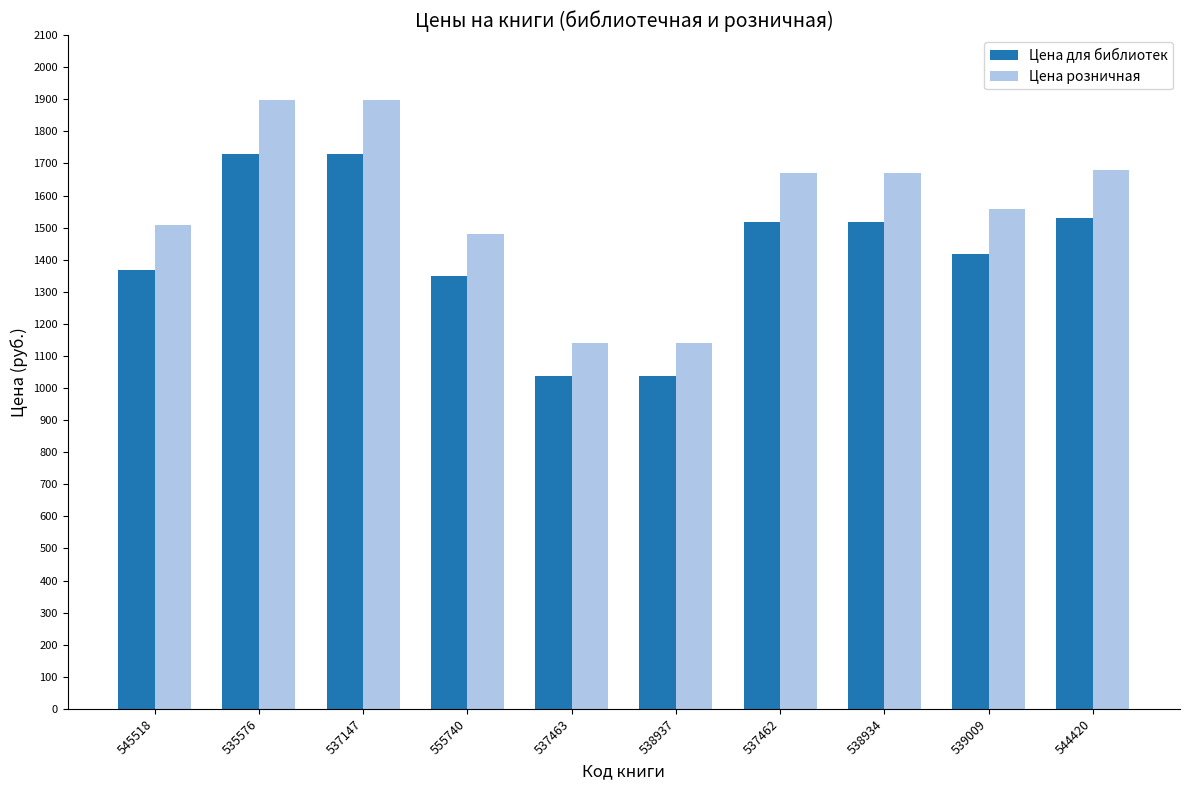

What are all the series names shown in the legend?

Цена для библиотек, Цена розничная